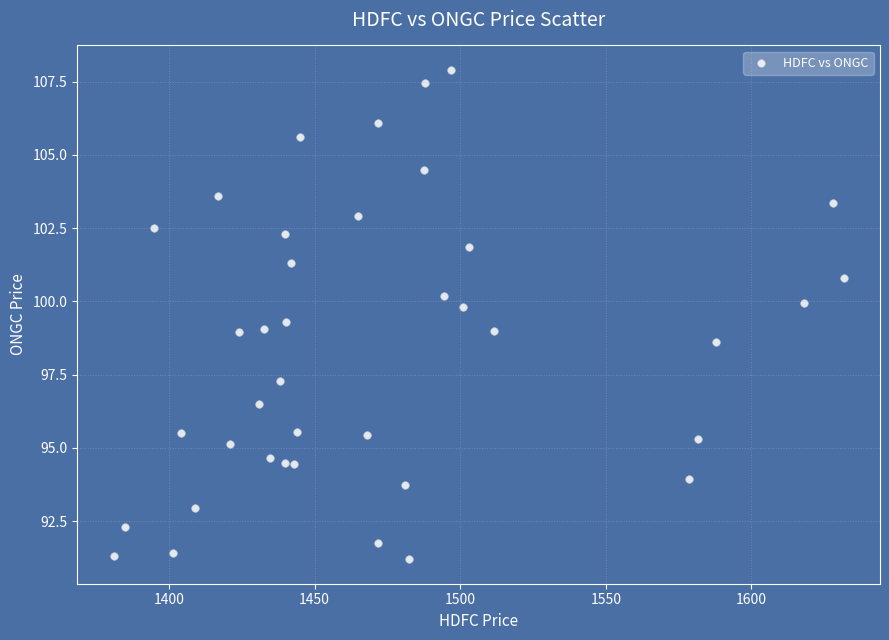

What is the range of Y values (max minus min)?

16.7